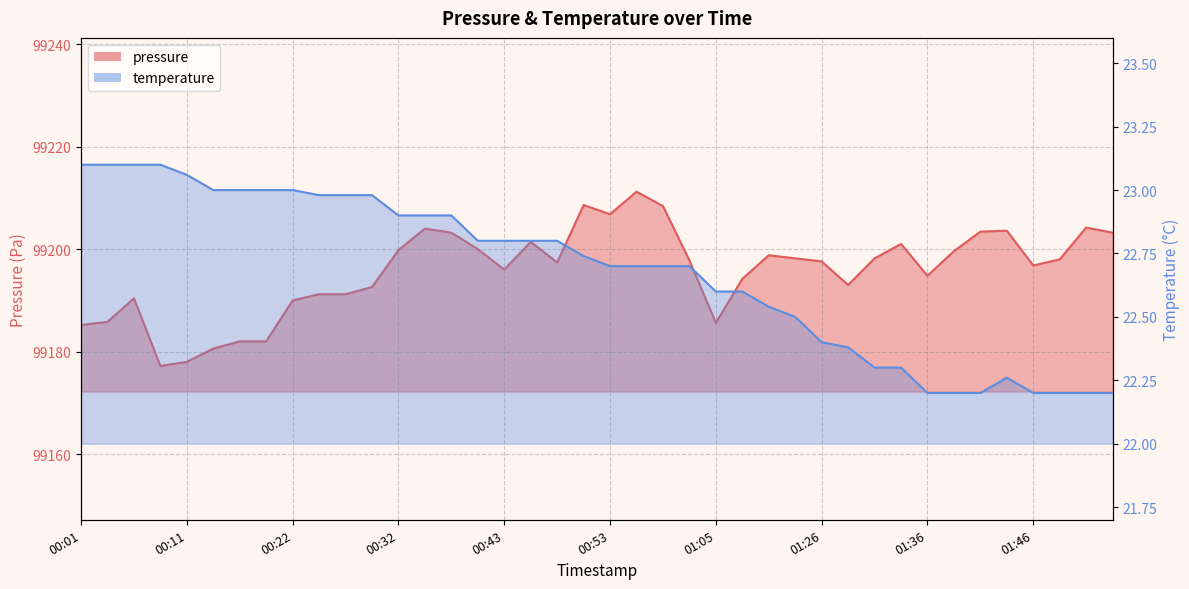

What is the difference between the second highest and minimum values in the temperature series?

0.9